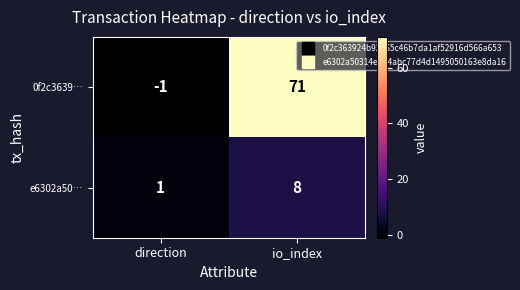

Reading left to right, extract all data points from this chart.

0f2c3639…: direction=-1	io_index=71
e6302a50…: direction=1	io_index=8